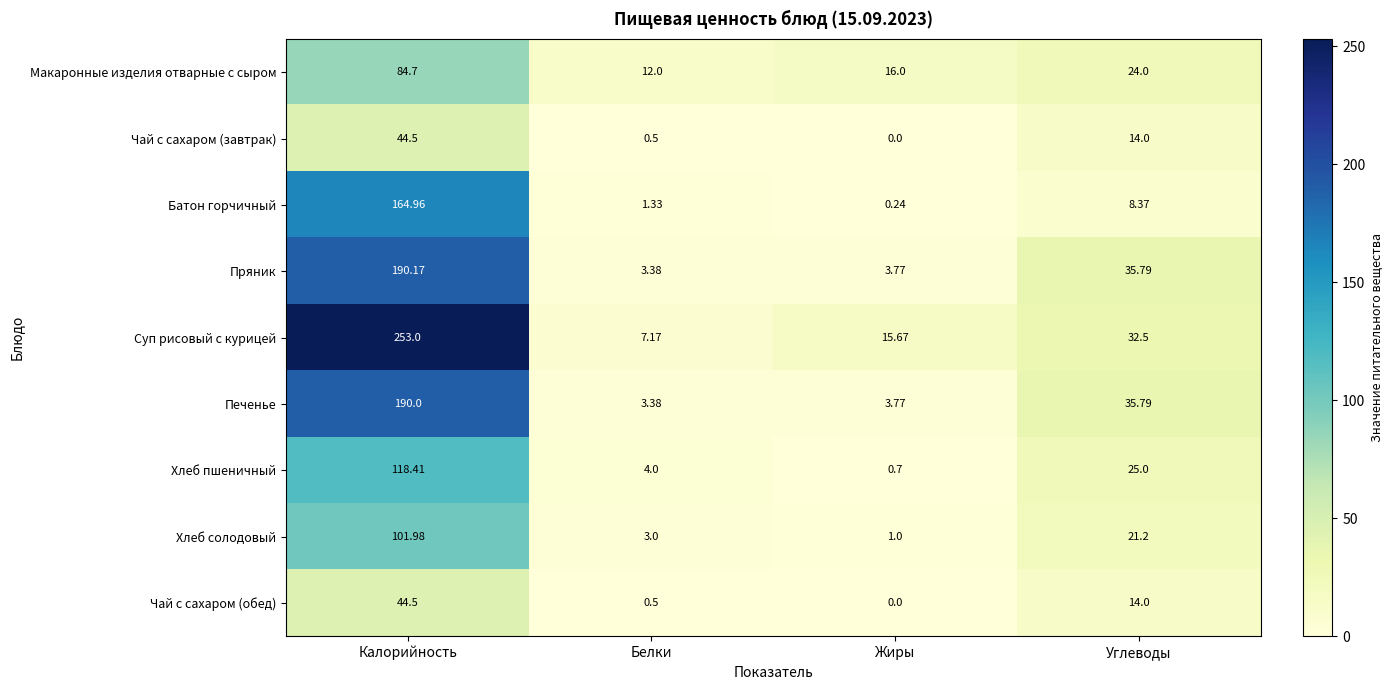

Where does the Печенье series first go above 35?

Калорийность